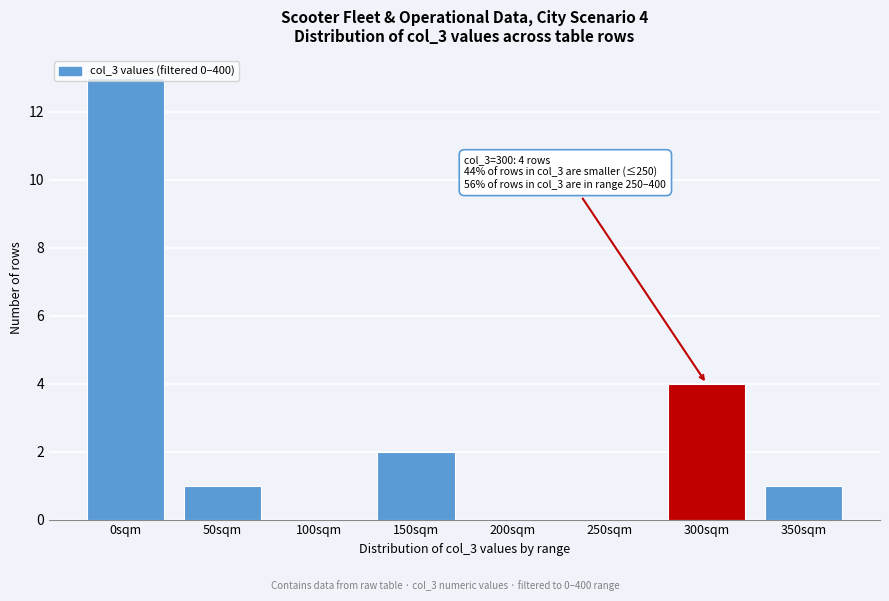

Where is the data nearest to the value 6?

300sqm